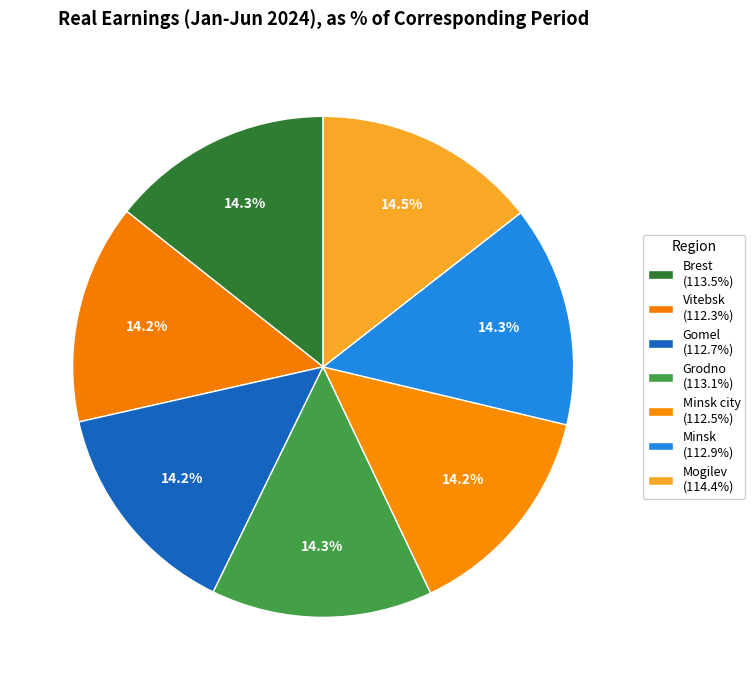

How many segments does this pie chart have?

7